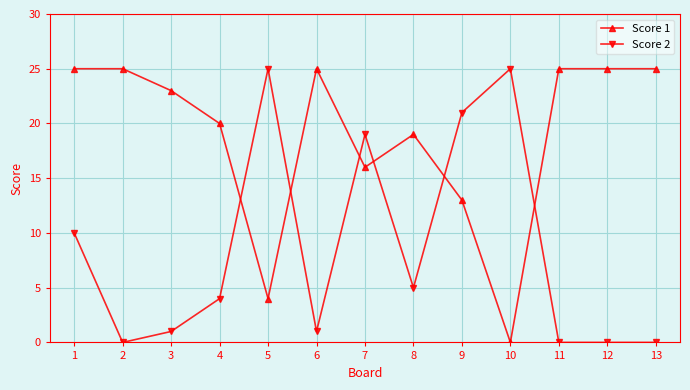

Reading right to left, transcribe all the data shown in this chart.

Score 1: 25	25	25	0	13	19	16	25	4	20	23	25	25
Score 2: 0	0	0	25	21	5	19	1	25	4	1	0	10